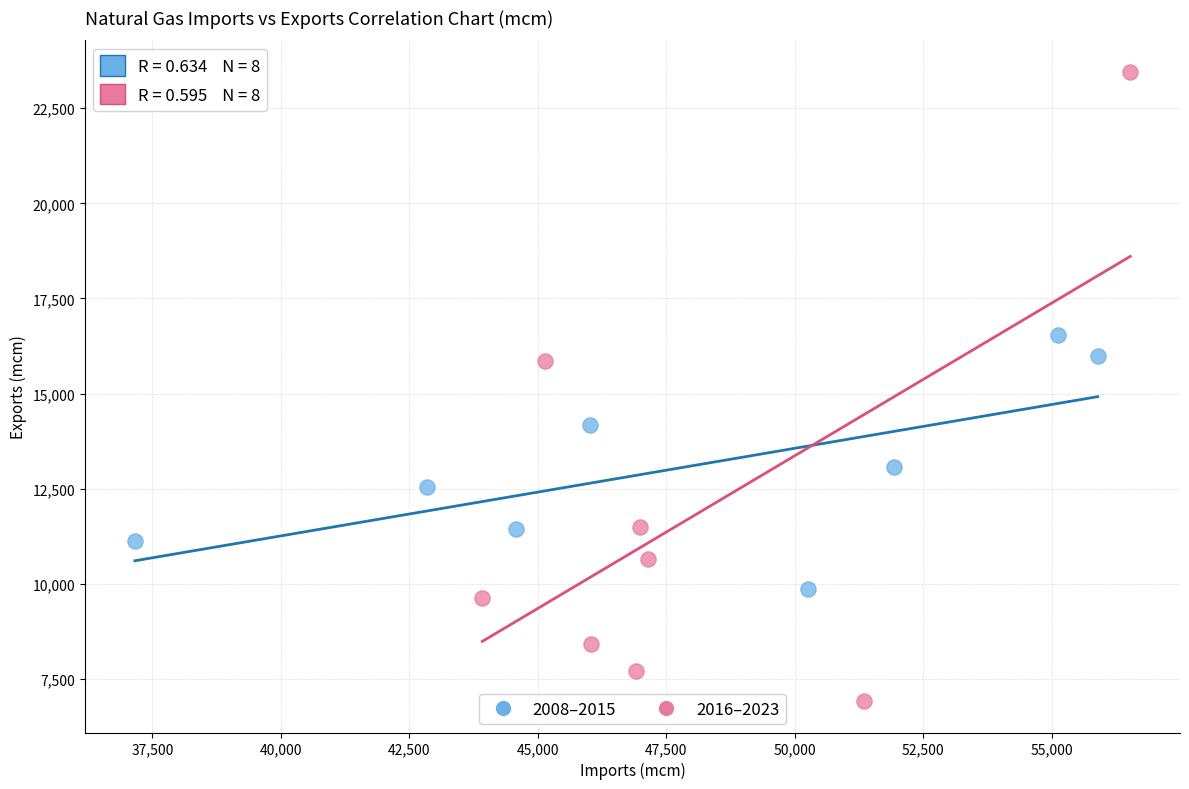

Which series contains the lowest Y value?

2016–2023